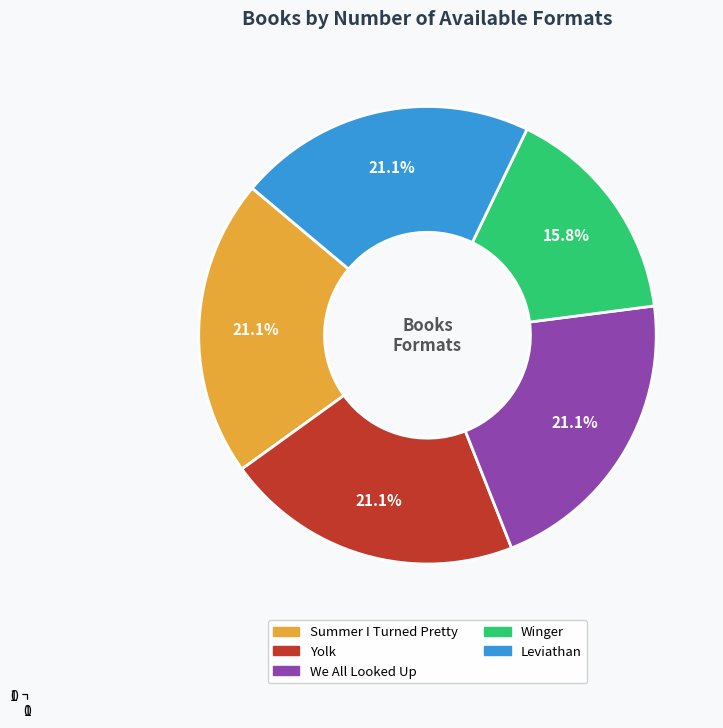

Count the number of slices in the pie.

5